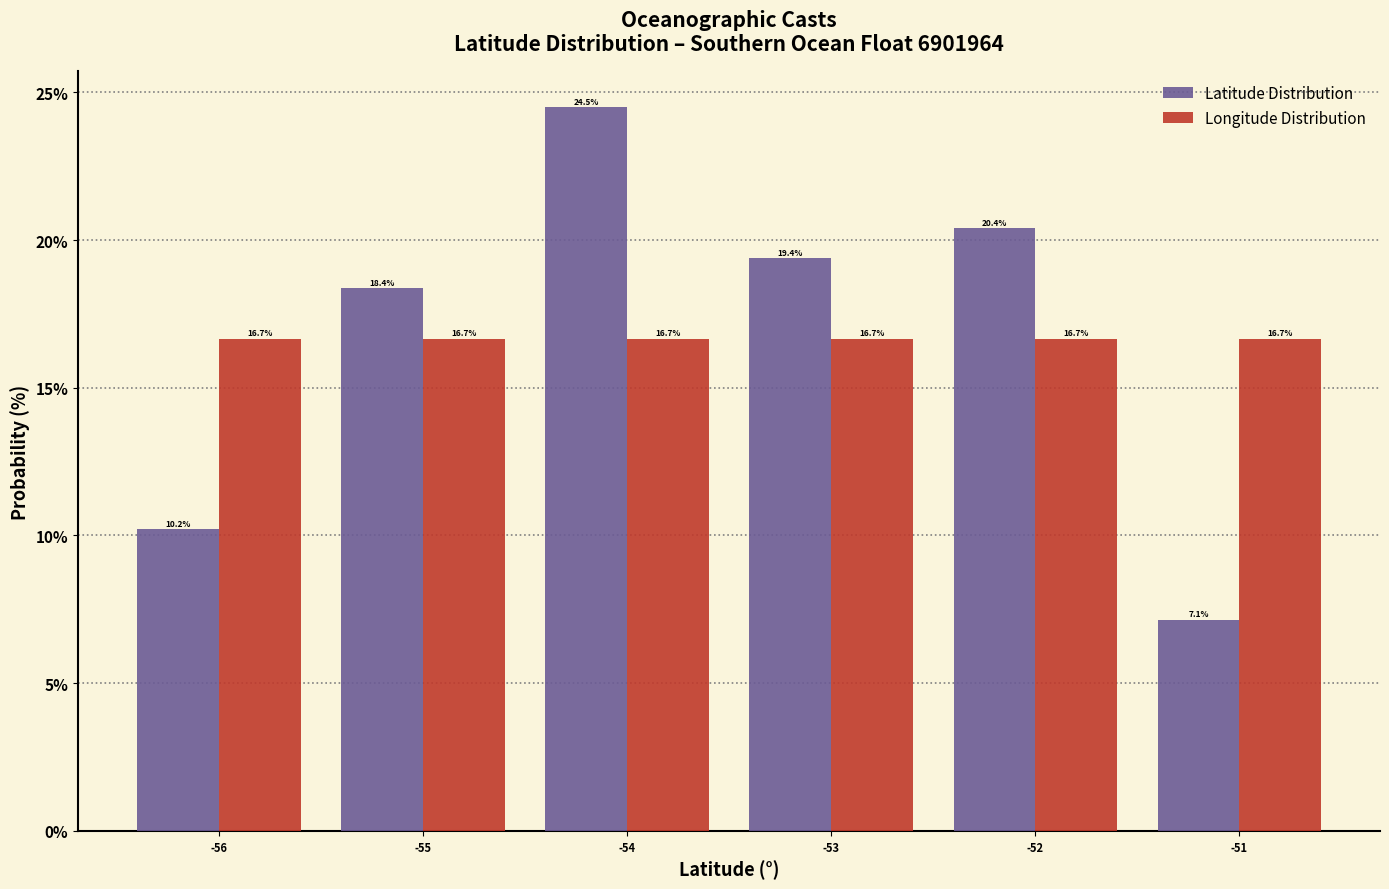

Reading left to right, transcribe this chart: for each range on the x-axis, give the height of each series' bar.

-56.5 to -55.5: Latitude Distribution=10.2	Longitude Distribution=16.7
-55.5 to -54.5: Latitude Distribution=18.4	Longitude Distribution=16.7
-54.5 to -53.5: Latitude Distribution=24.5	Longitude Distribution=16.7
-53.5 to -52.5: Latitude Distribution=19.4	Longitude Distribution=16.7
-52.5 to -51.5: Latitude Distribution=20.4	Longitude Distribution=16.7
-51.5 to -50.5: Latitude Distribution=7.1	Longitude Distribution=16.7